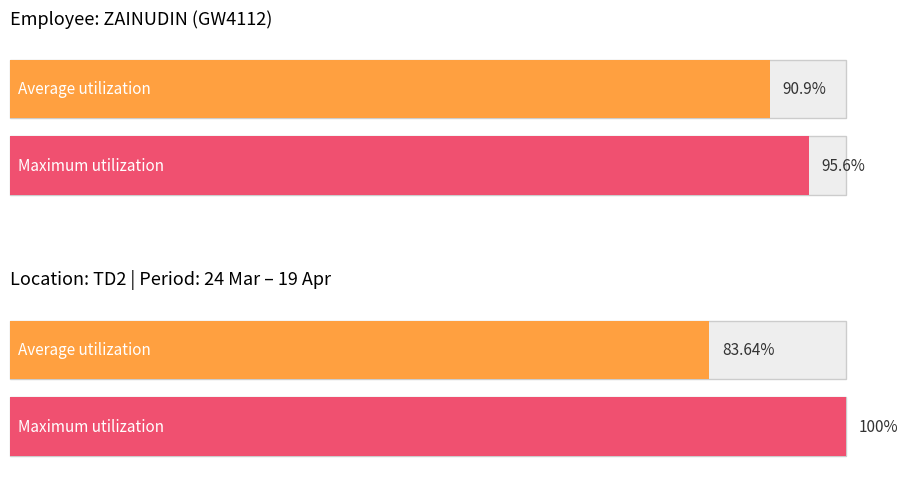

At which category is the sum across all series the highest?

4